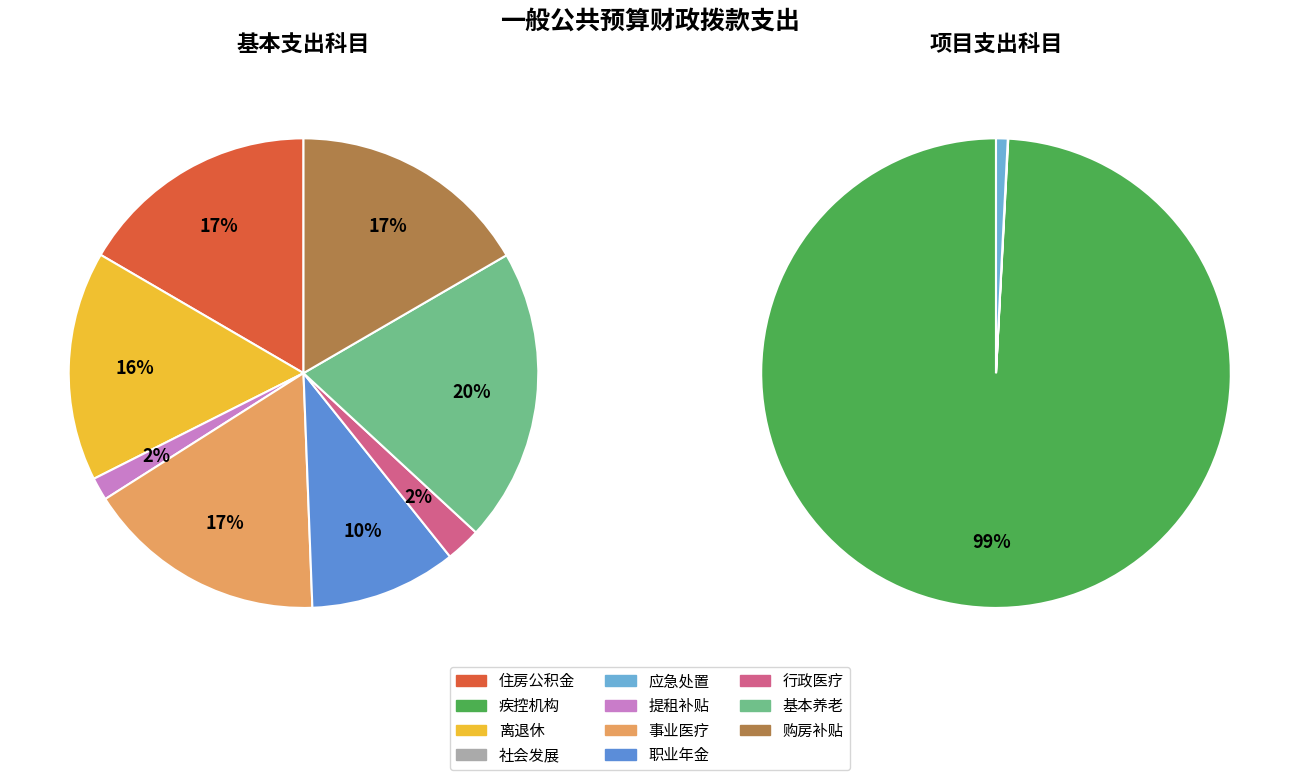

What is the change in value from 社会发展 to 事业单位医疗?

+6140247.0